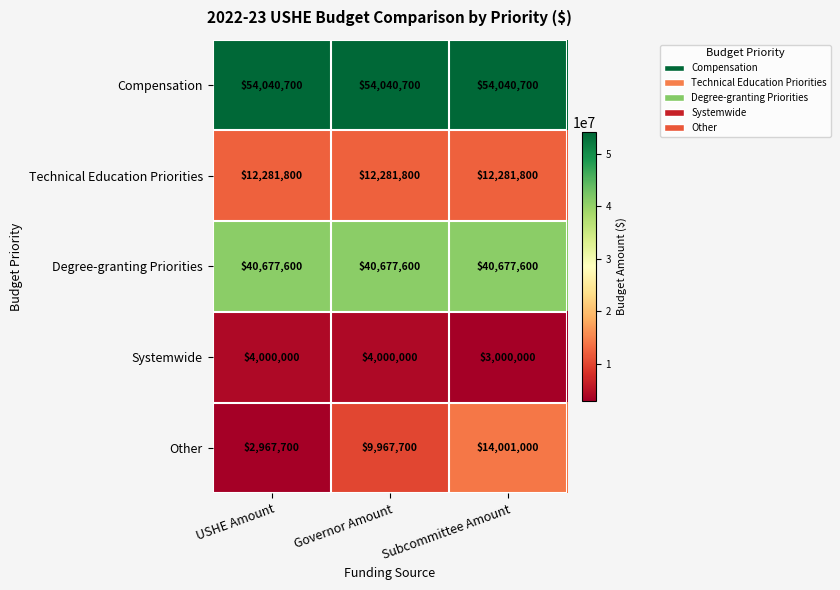

Which label corresponds to the smallest value in the chart?

USHE Amount